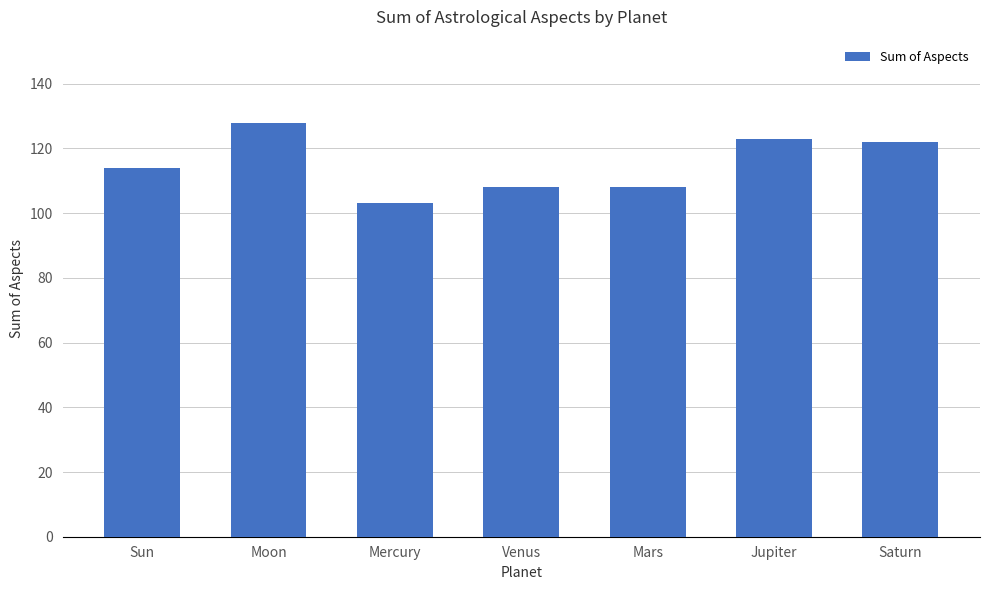

Reading right to left, what are all the values shown in this chart?

122	123	108	108	103	128	114